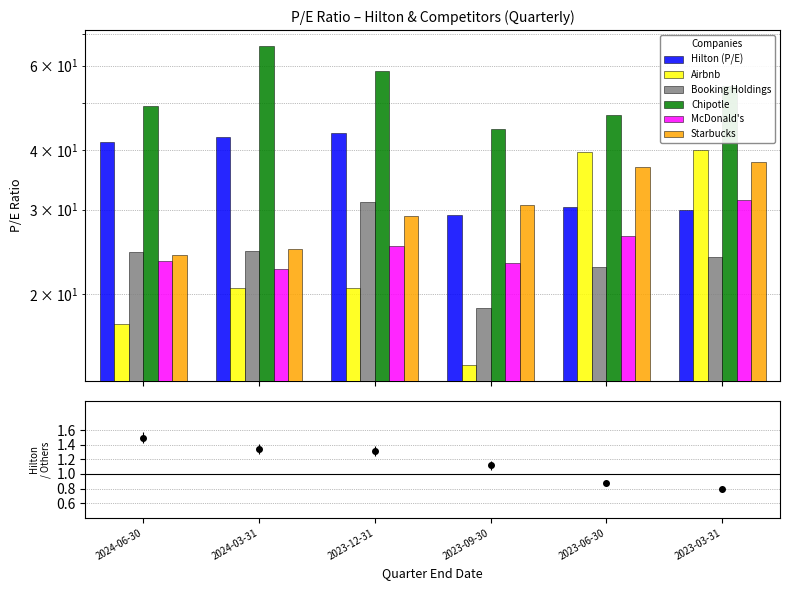

Which has a higher value, 2023-12-31 or 2024-06-30?

2023-12-31